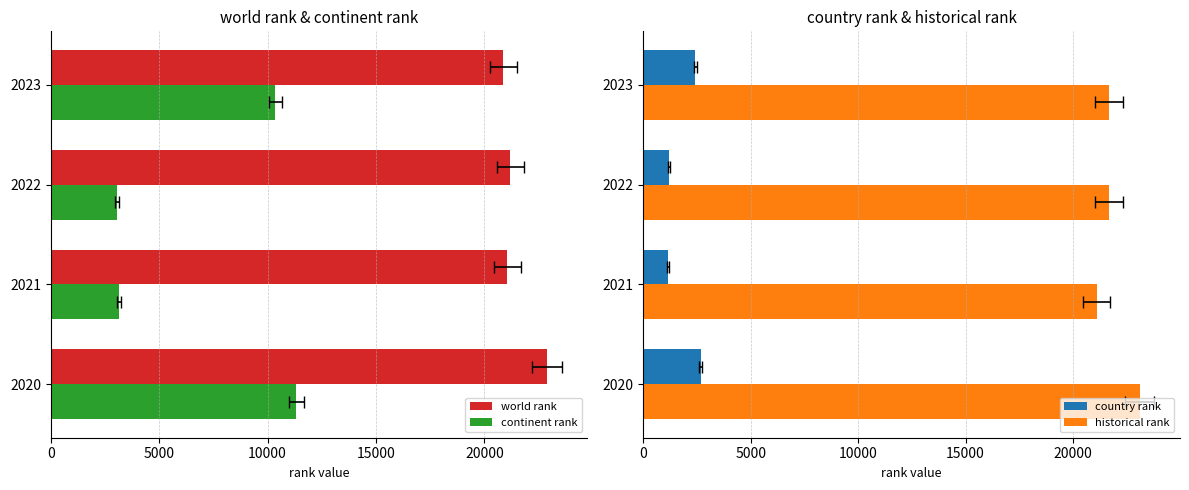

What is the difference between the highest and lowest values at 2021?

19947.0